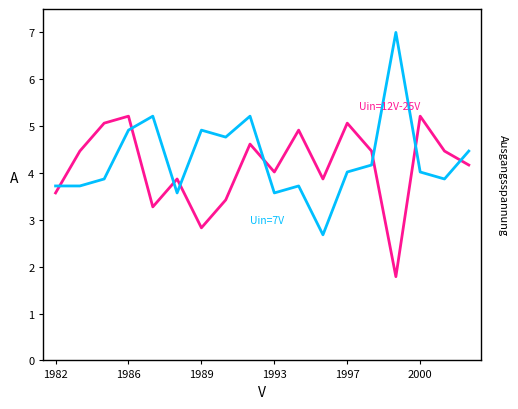

What is the smallest value displayed?

1.8